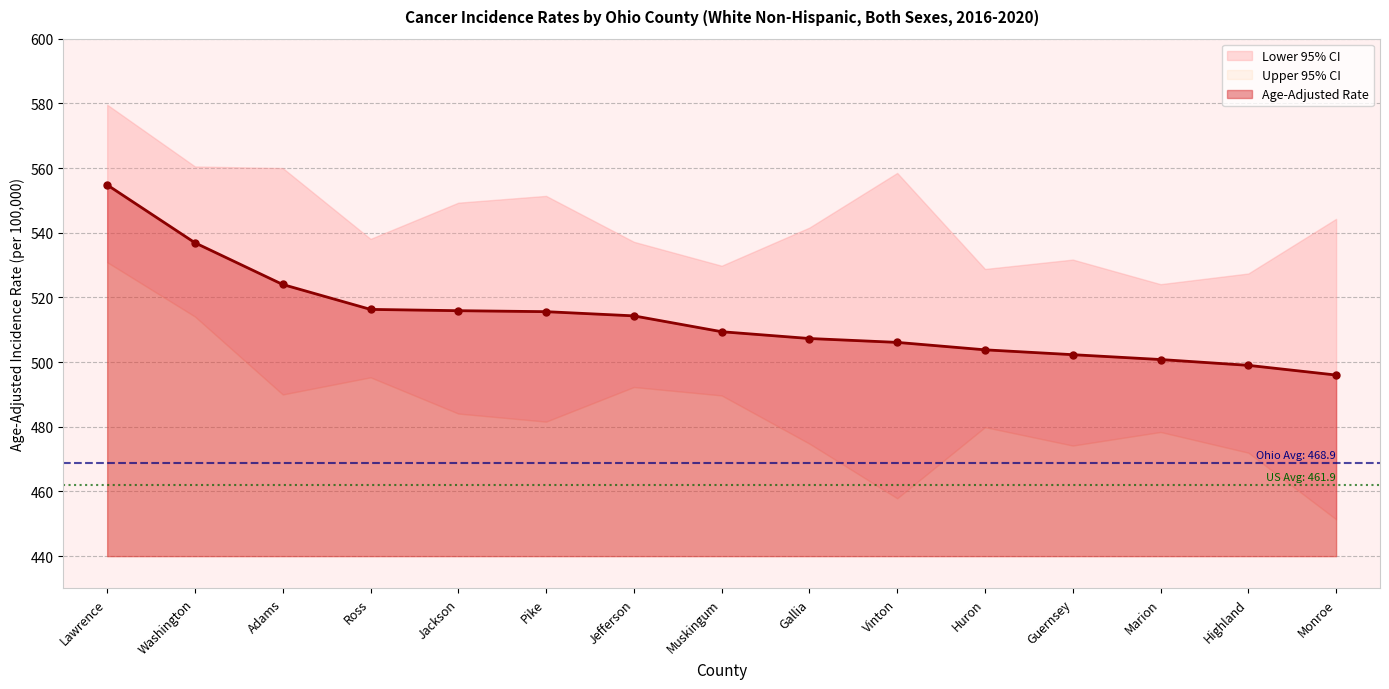

The value of Upper 95% CI at Washington is 209.0. True or false?

False